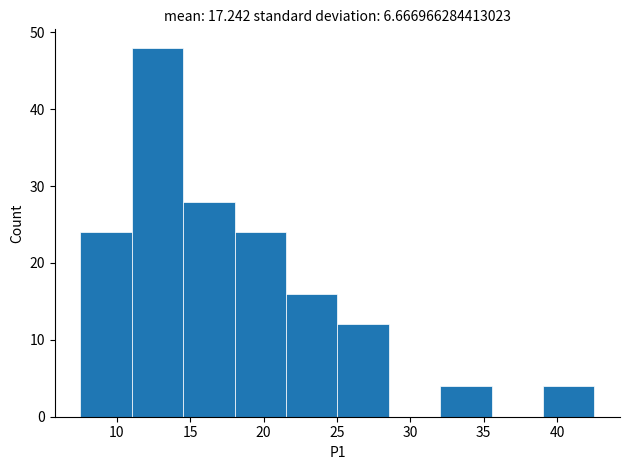

How tall is the bar that spans 11.0 to 14.5 on the x-axis? Neither the bar edges nor the heights are printed on the chart, so give them approximately, as read against the axes.

48